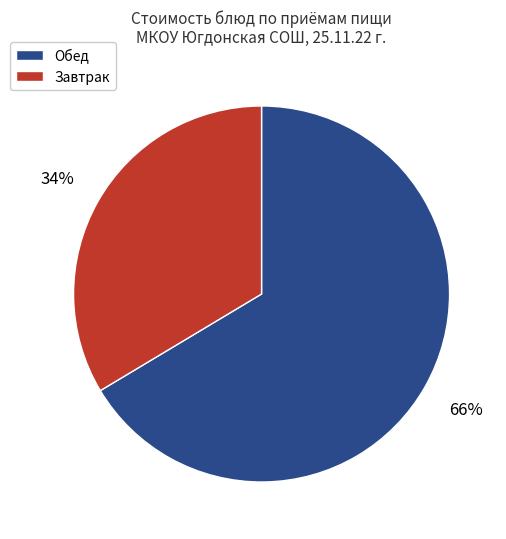

Is there any slice that represents more than half of the pie?

Yes